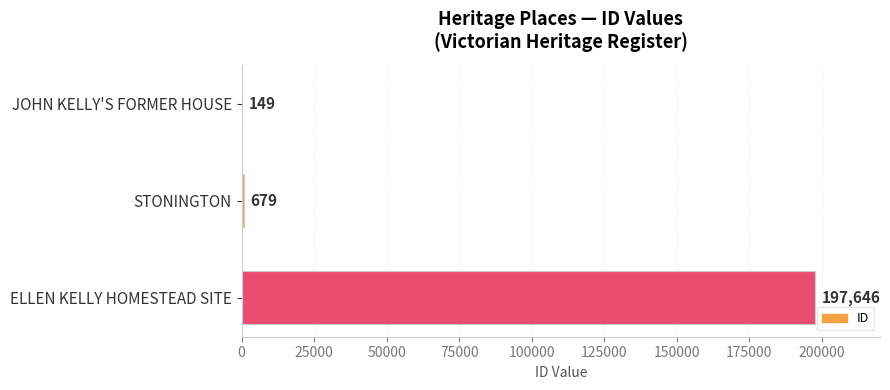

What is the maximum value shown in the chart?

197646